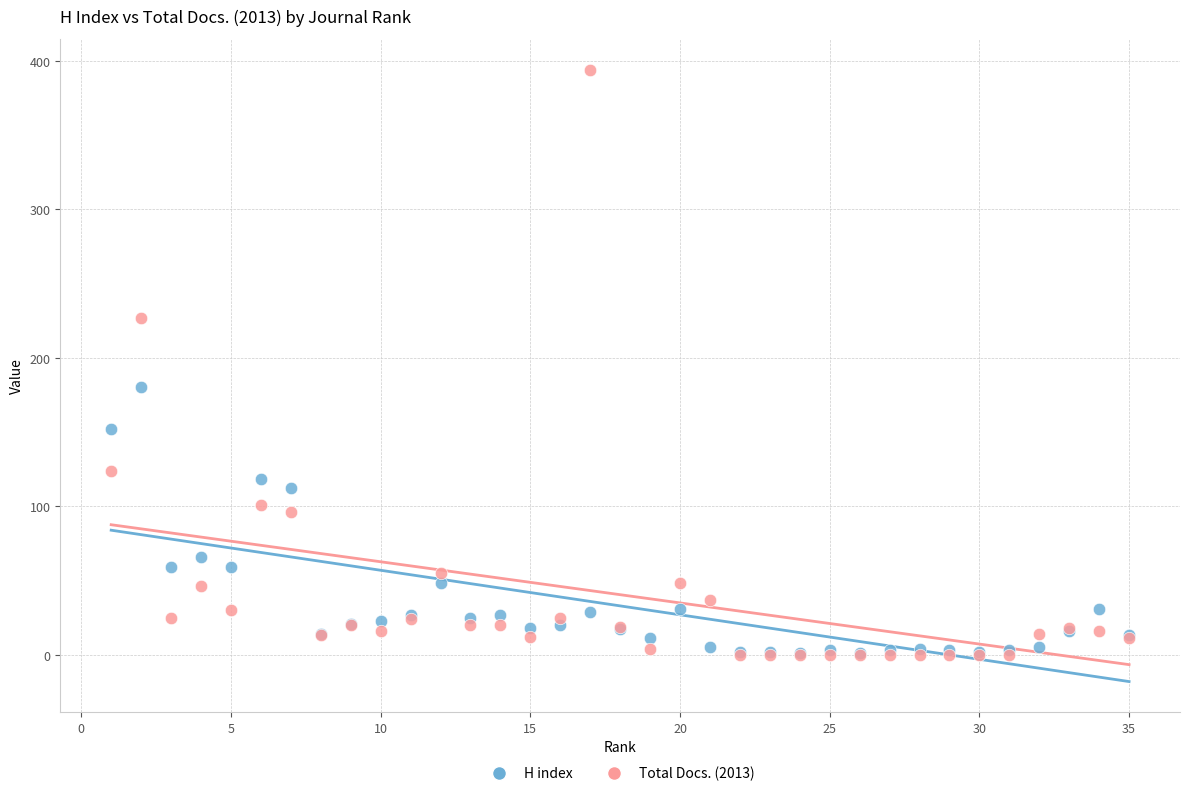

What are all the series names shown in the legend?

H index, Total Docs. (2013)